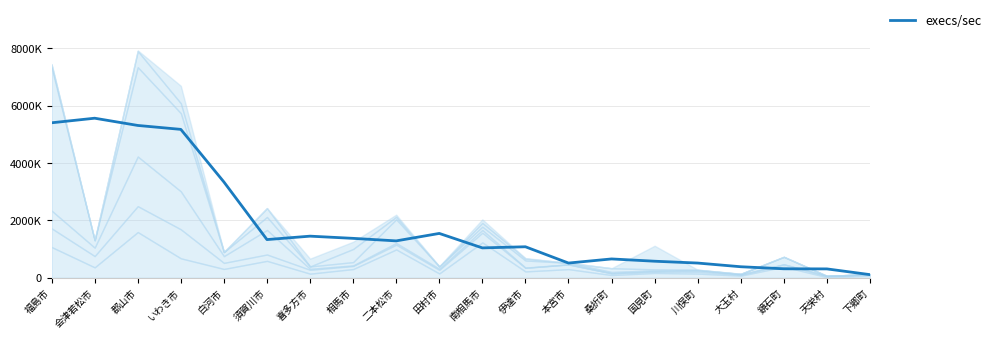

What is the difference between the second highest and minimum values?

5296200.3